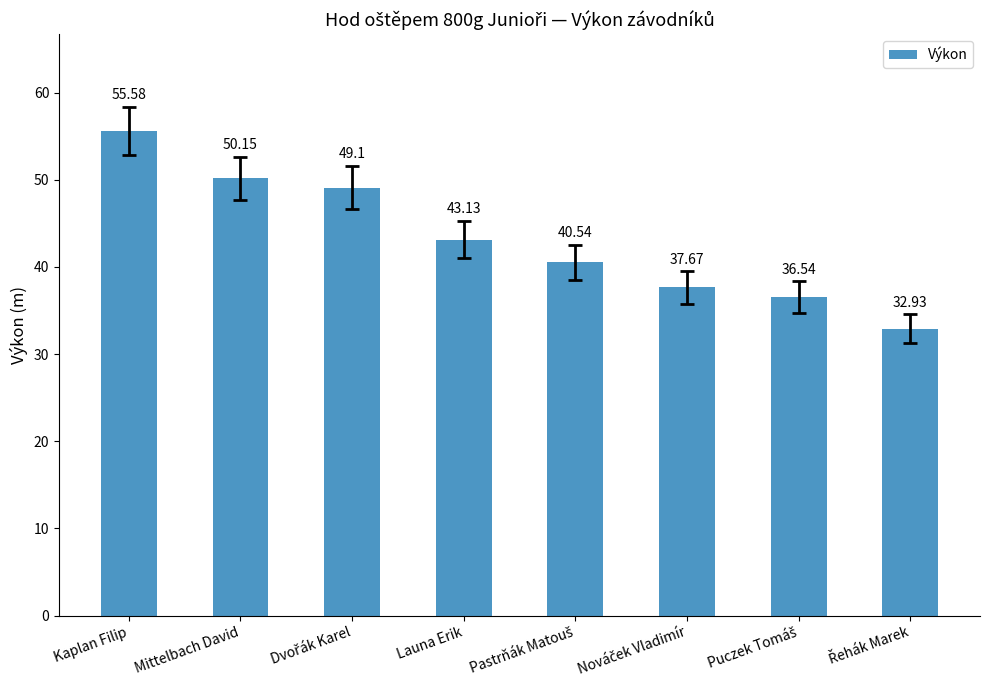

At which label does the data first exceed 43?

Kaplan Filip